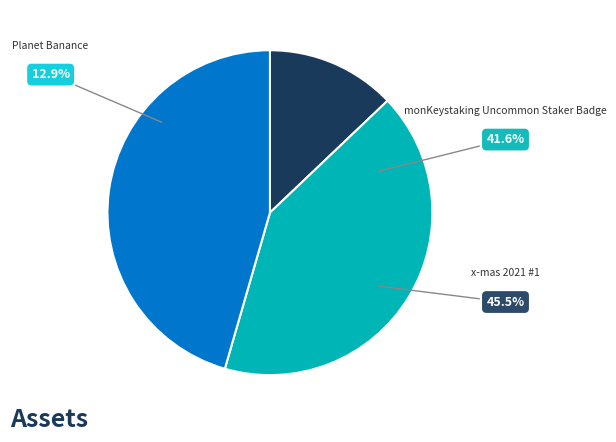

What is the smallest slice in the pie chart?

Planet Banance